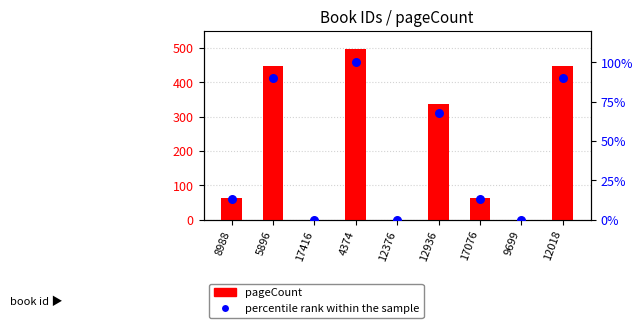

Is the value of pageCount at 17076 greater than the value of percentile rank within the sample at 8988?

Yes